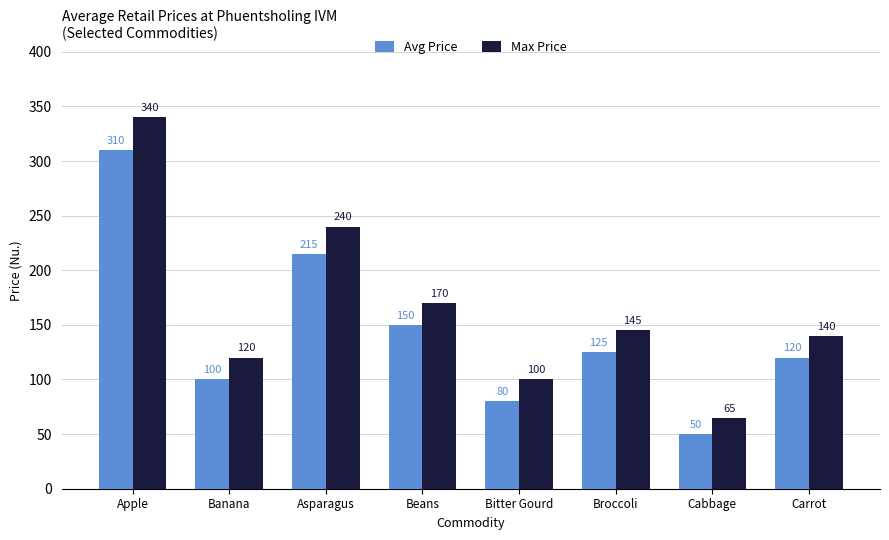

How many bars are there in total?

16